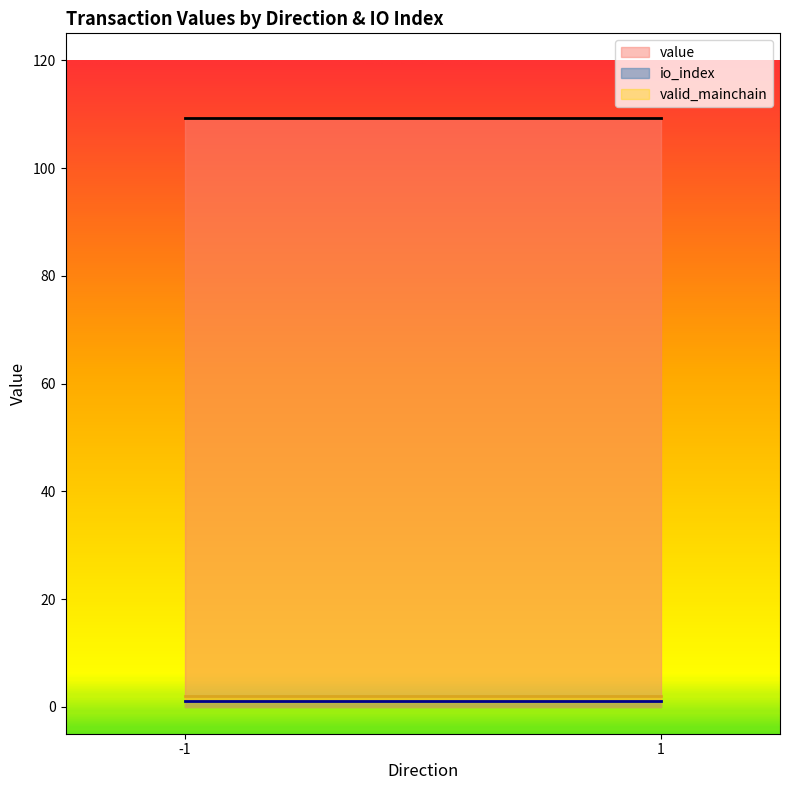

How many categories are shown in the chart?

2